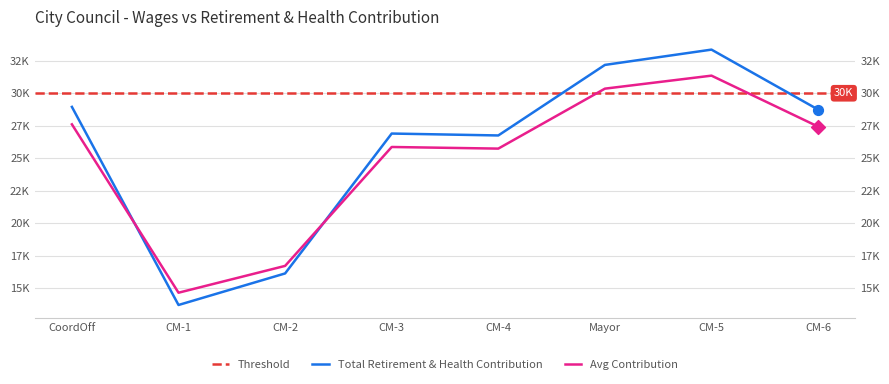

Approximately how many times larger is the value at CM-2 compared to CM-3?

0.6